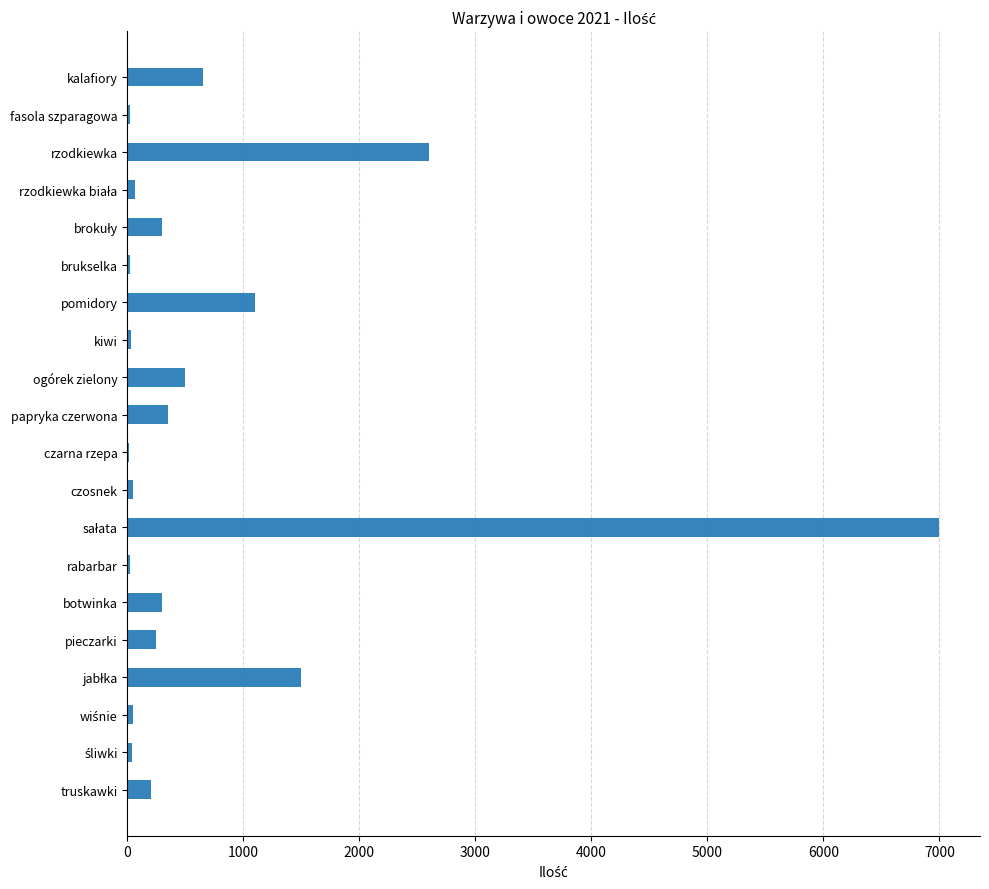

What is the sum of all values?

15060